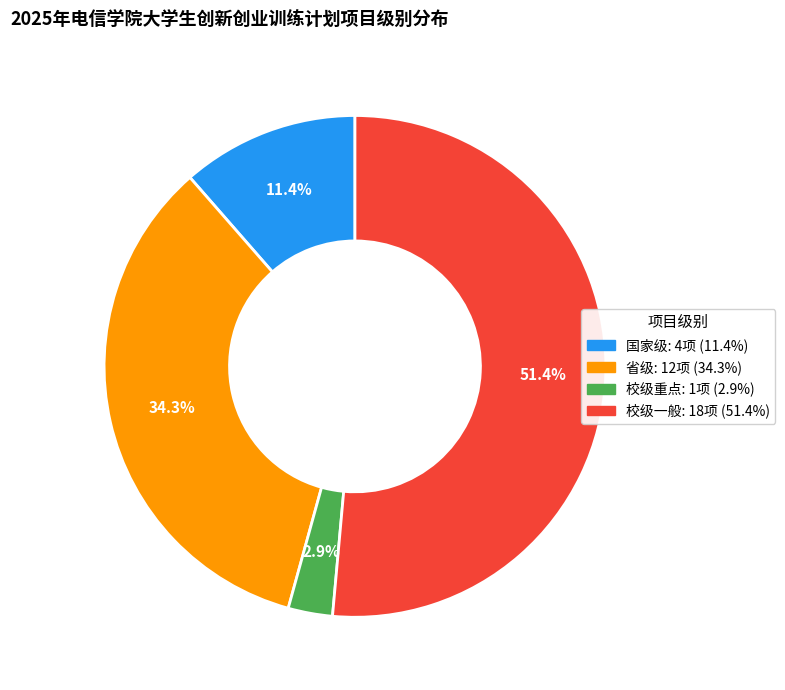

Between 校级一般 and 省级, which is larger?

校级一般